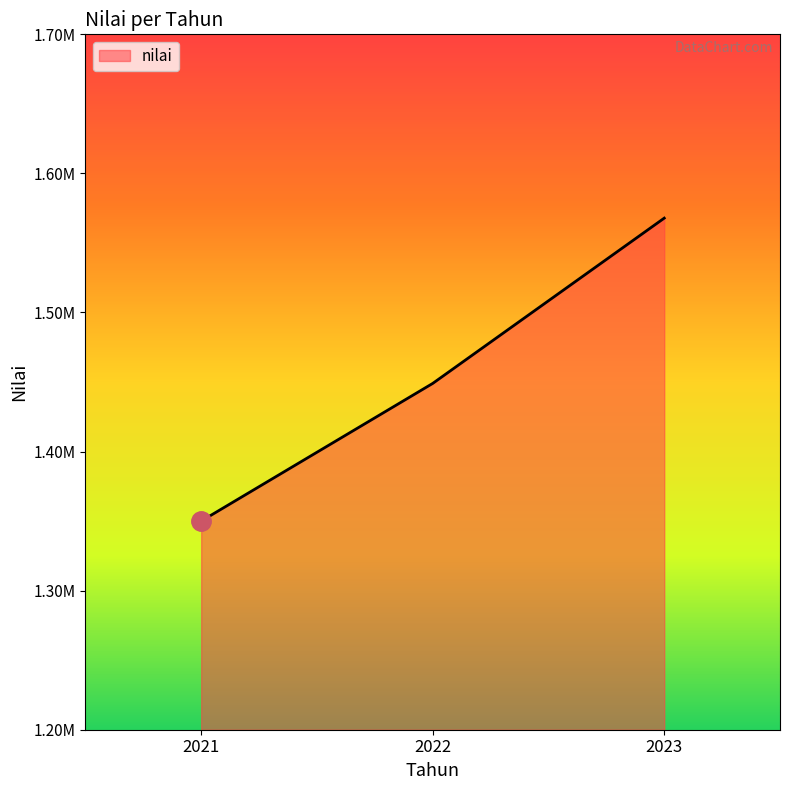

What is the change in value from 2022 to 2023?

+118844.7